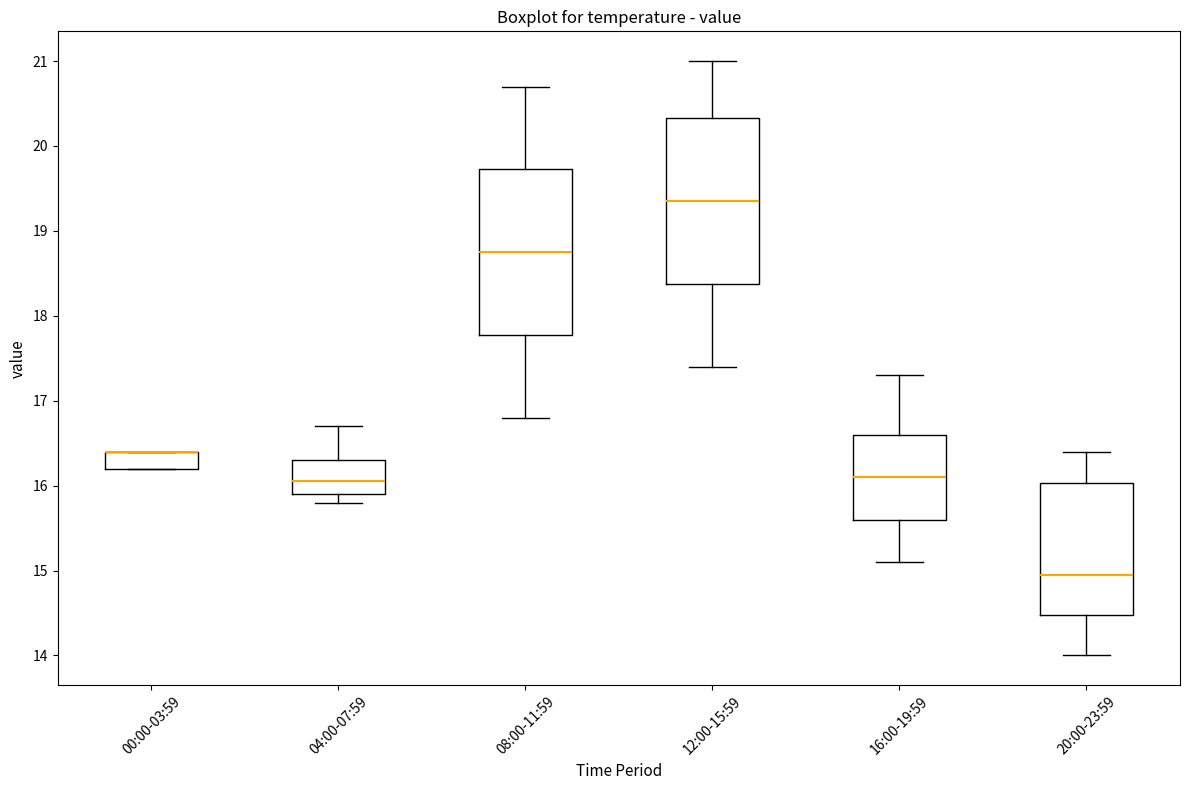

Where is the lower edge of the box for 00:00-03:59 on the y-axis? The values are not printed on the chart, so give them approximately, as read against the axis.

16.2